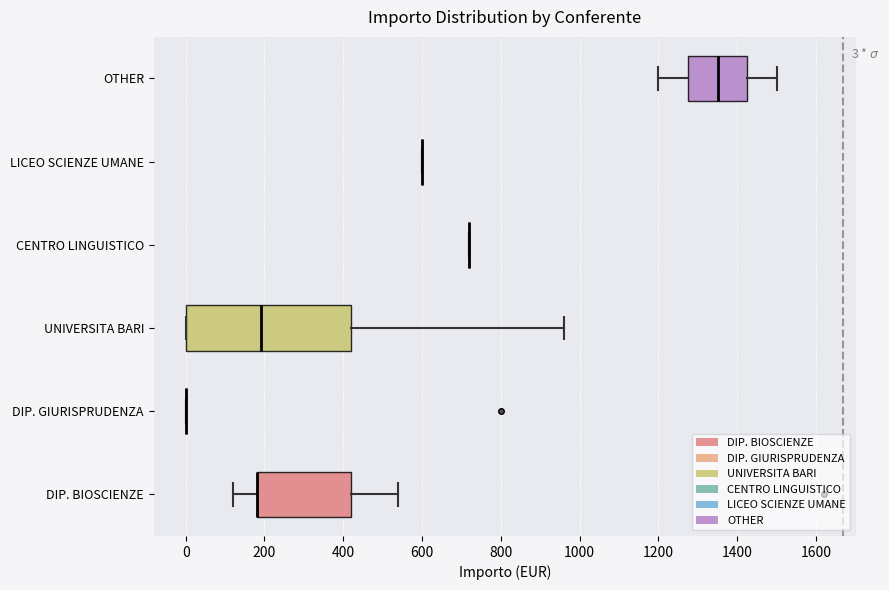

Comparing the boxes themselves (not the whiskers), which one is the widest?

UNIVERSITA BARI